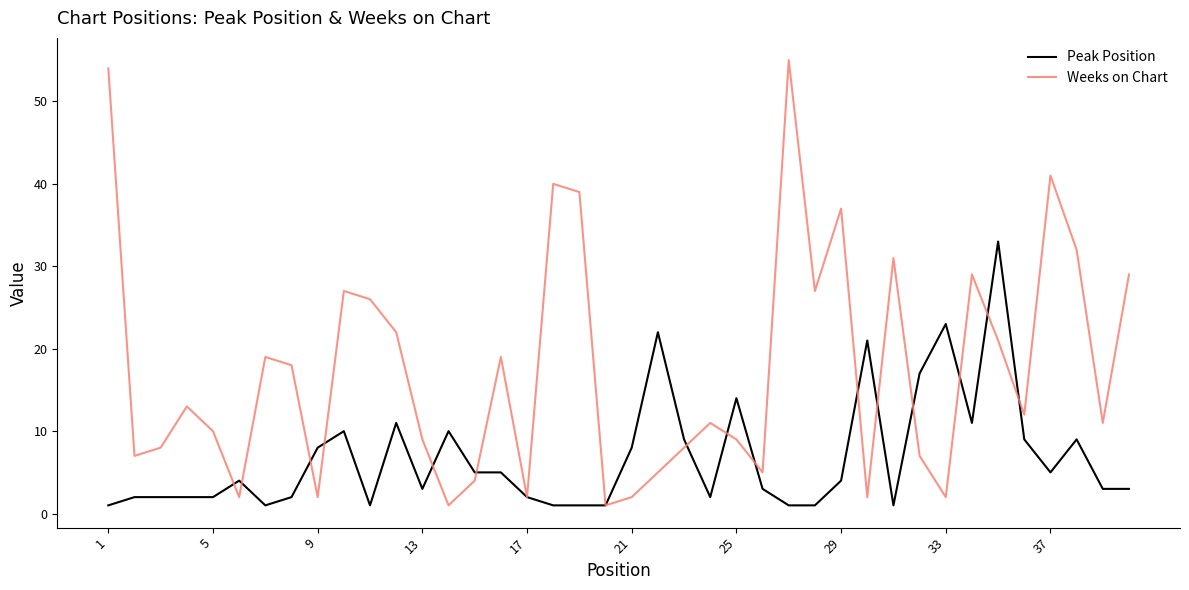

What is the average value of the Weeks on Chart series?

17